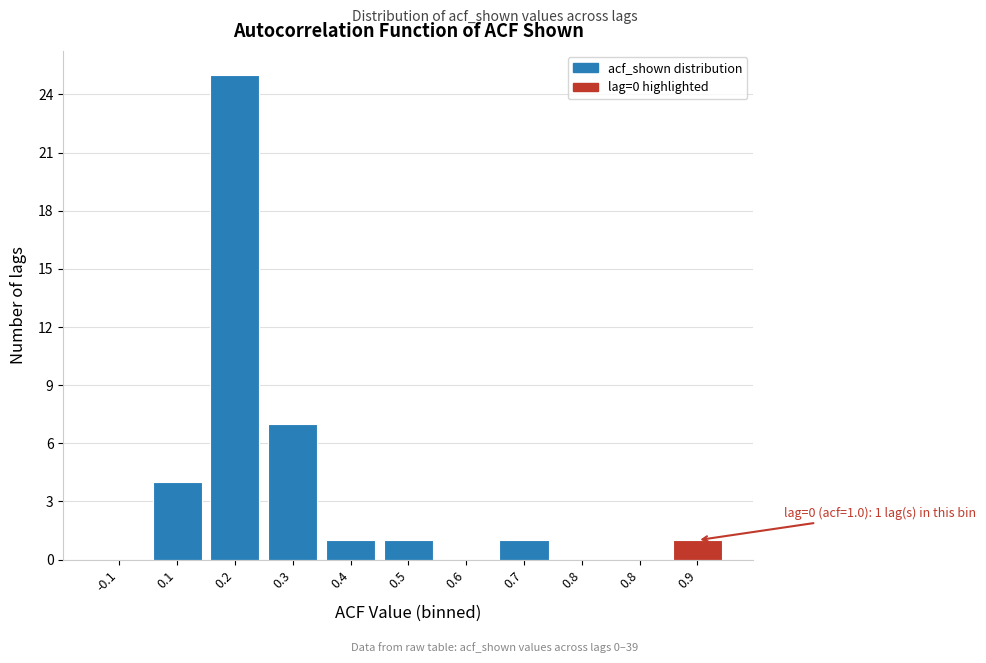

How many series are shown in this chart?

1